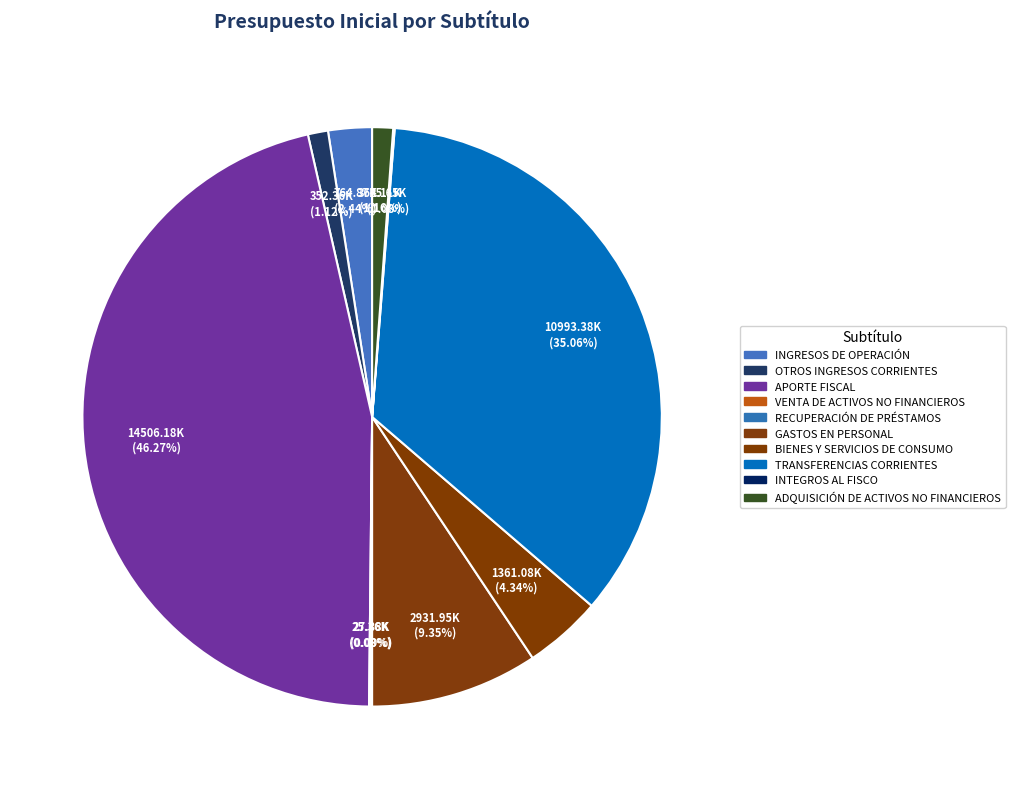

Is there a majority slice in this chart?

No